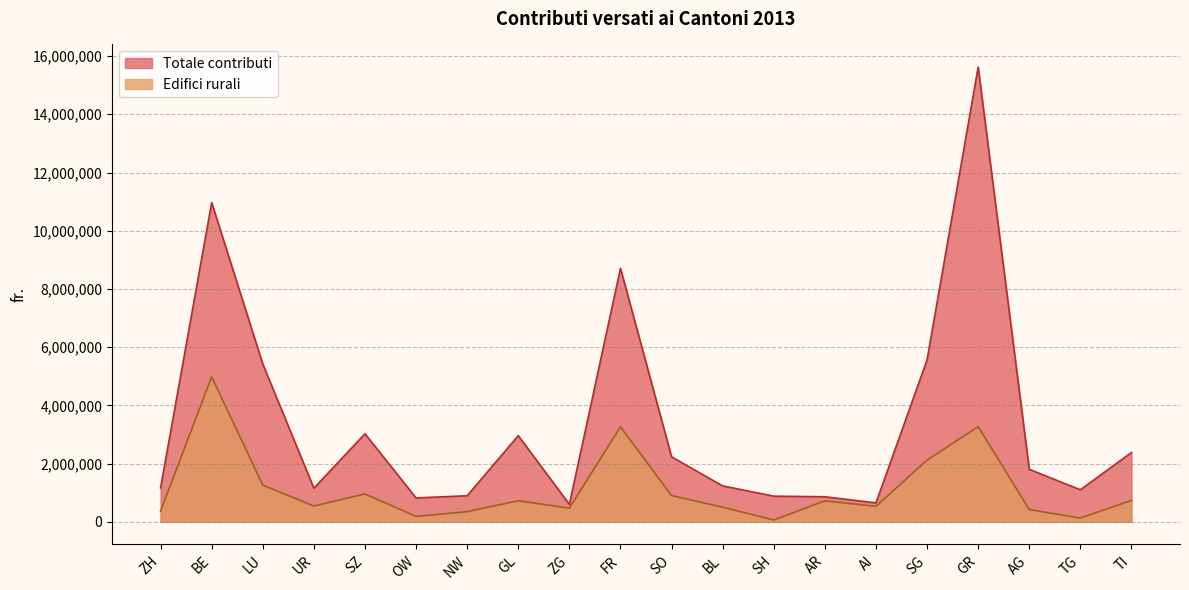

How many interior local peaks does the Edifici rurali series have?

6